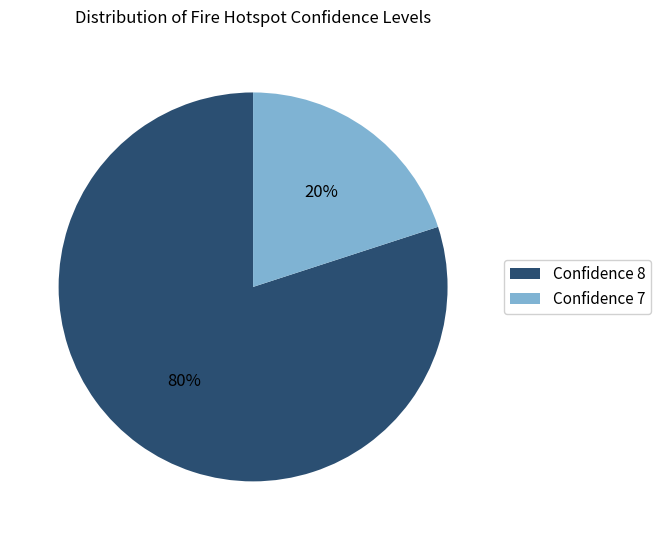

To the nearest percent, what portion does Confidence 8 represent?

80%